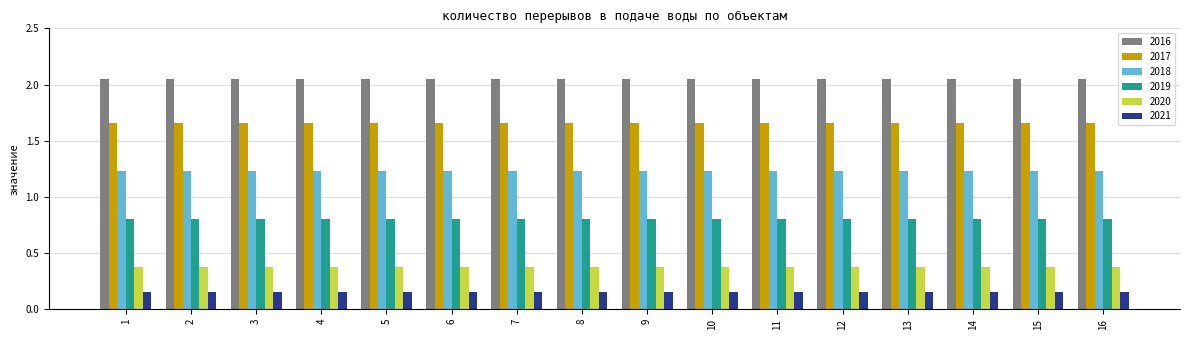

Rank the series at 5 from lowest to highest value.

2021, 2020, 2019, 2018, 2017, 2016